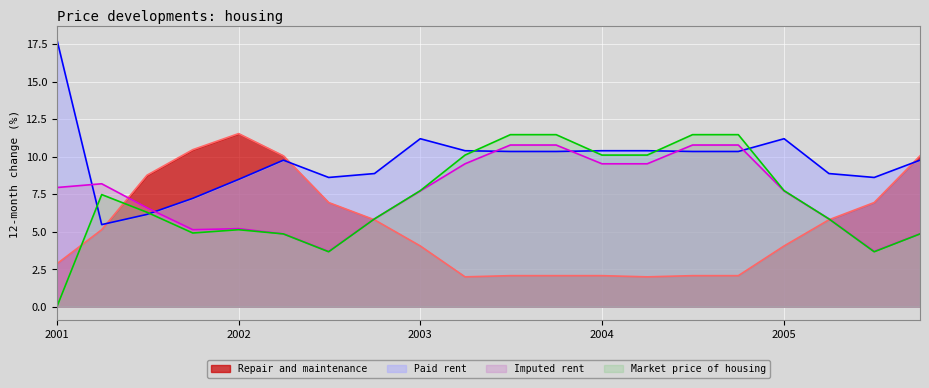

How many interior local valleys does the Market price of housing series have?

3